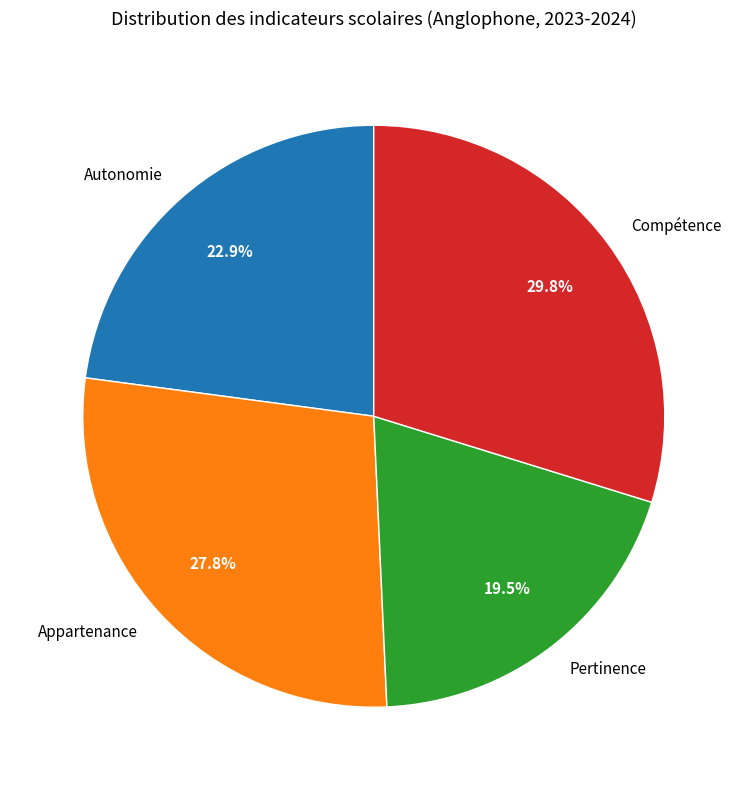

Count the number of slices in the pie.

4